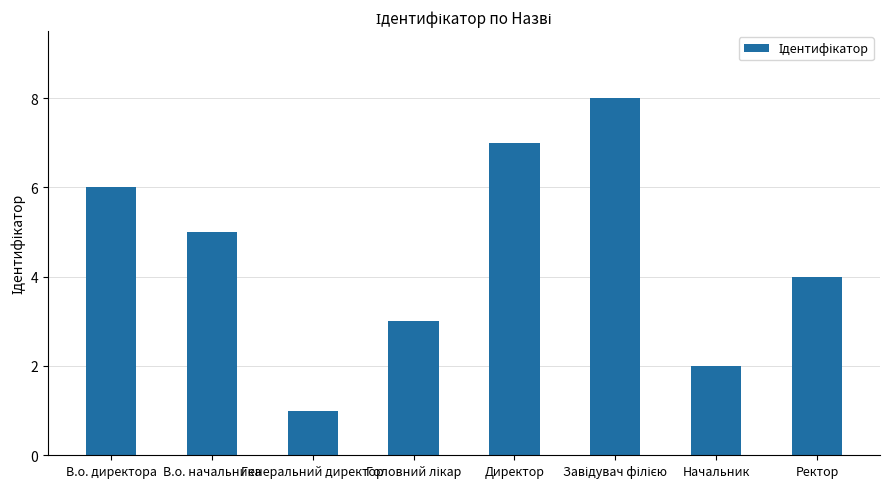

Is it true that the value at В.о. начальника is 7?

False